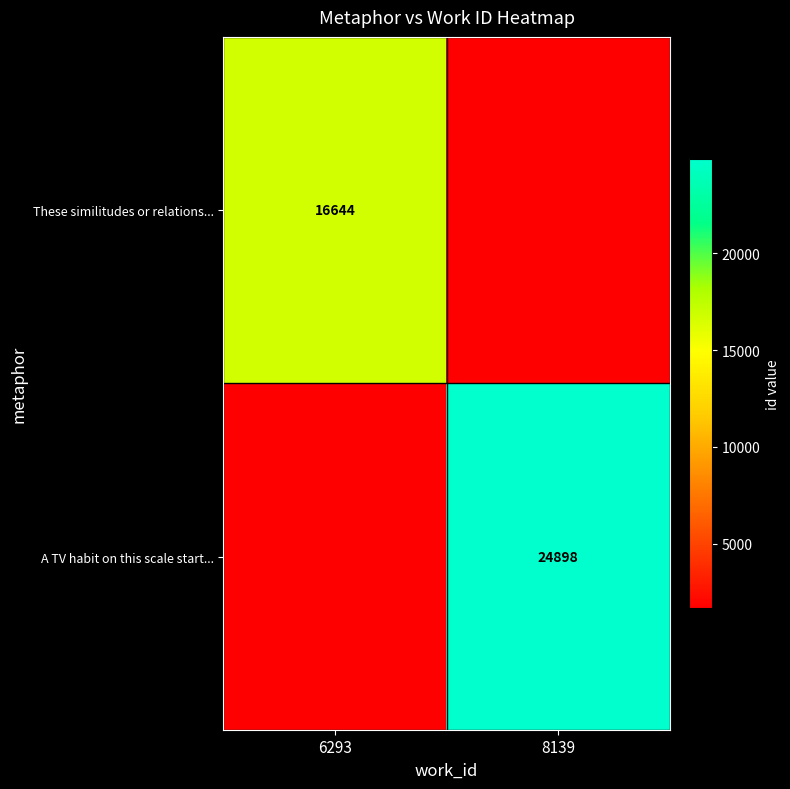

The A TV habit on this scale start... series shows 42341.6 at 8139. True or false?

False